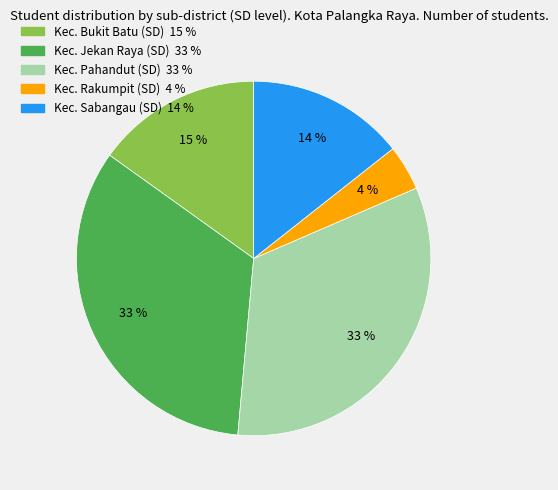

Which slice is the smallest?

Kec. Rakumpit (SD)